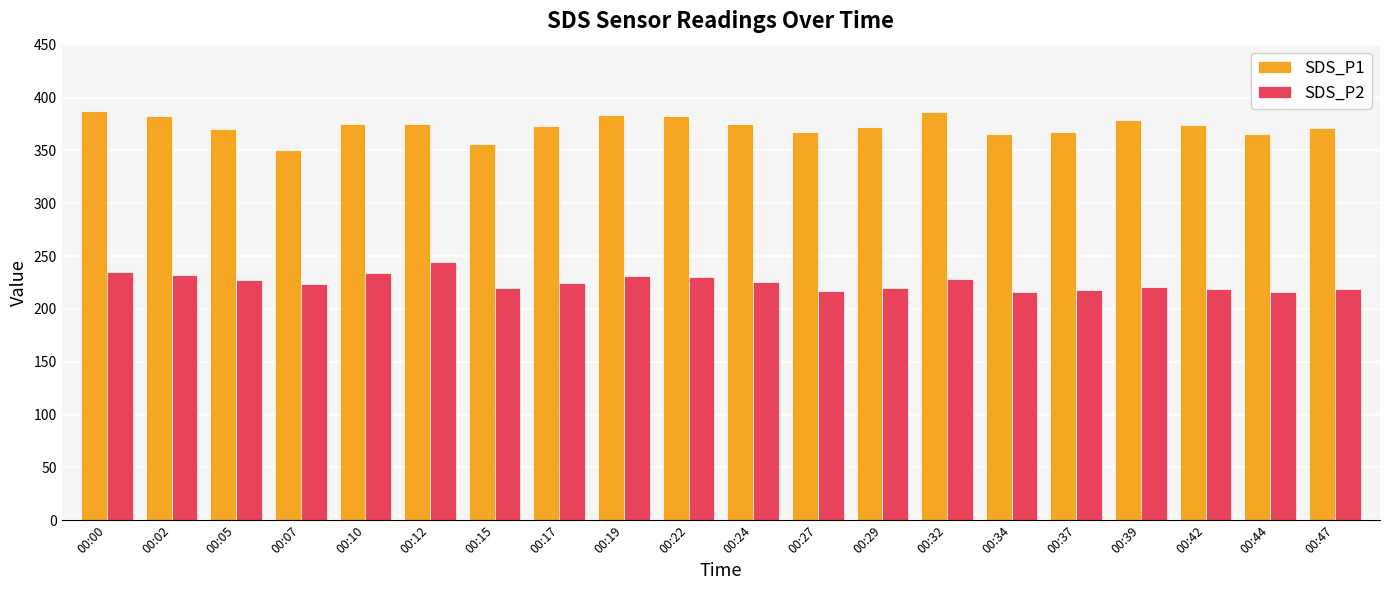

How many values in the SDS_P1 series exceed 374?

10